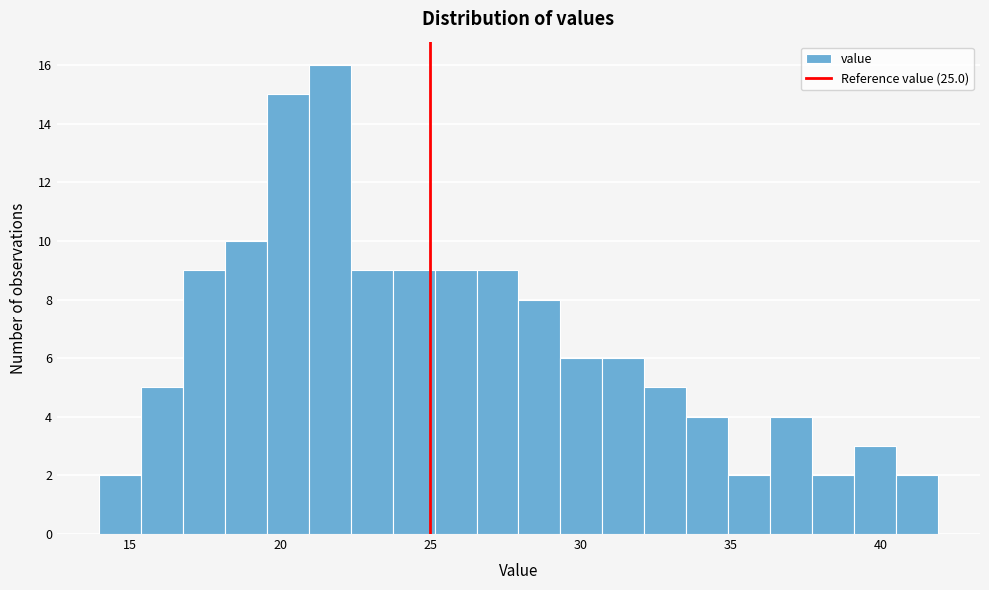

Around what value on the x-axis is the tallest bar? Give the approximate position of its centre, as read against the axis.

21.5